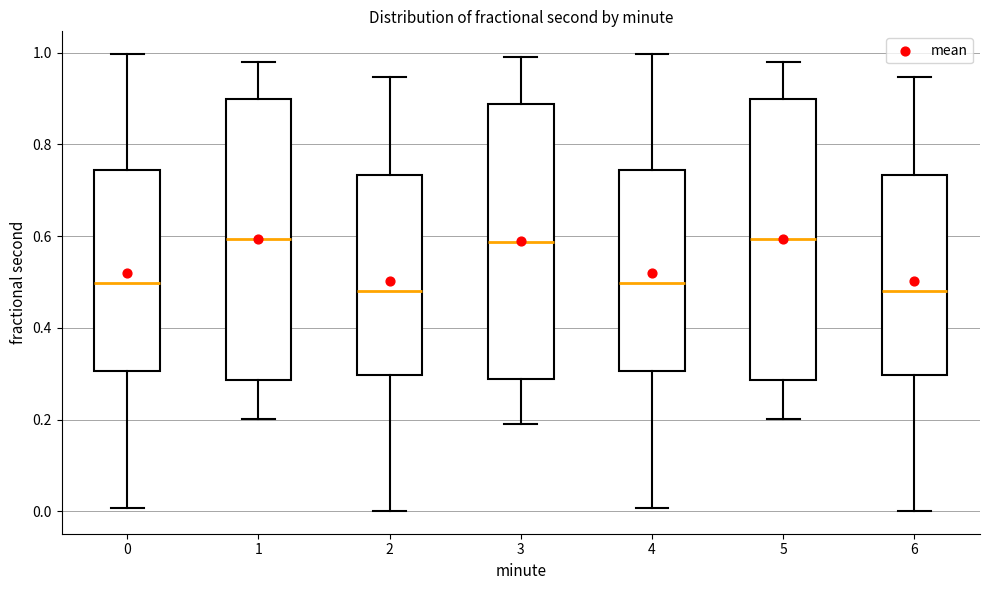

Reading left to right, read every box against the y-axis: the position of its median line, the range the box covers, and the ends of its whiskers. The values are not printed on the chart, so give them approximately, as read against the axis.

0: median 0.50, box 0.30 to 0.74, whiskers 0.00 to 1.00
1: median 0.60, box 0.28 to 0.90, whiskers 0.20 to 0.98
2: median 0.48, box 0.30 to 0.74, whiskers 0.00 to 0.94
3: median 0.58, box 0.28 to 0.88, whiskers 0.20 to 0.98
4: median 0.50, box 0.30 to 0.74, whiskers 0.00 to 1.00
5: median 0.60, box 0.28 to 0.90, whiskers 0.20 to 0.98
6: median 0.48, box 0.30 to 0.74, whiskers 0.00 to 0.94